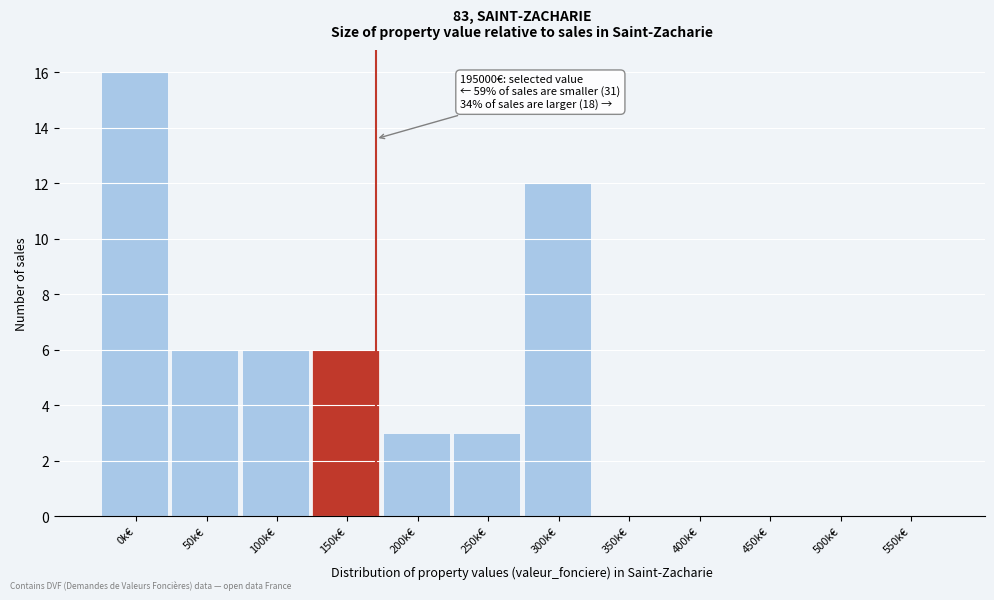

Reading left to right, extract all data points from this chart.

0k€=16	50k€=6	100k€=6	150k€=6	200k€=3	250k€=3	300k€=12	350k€=0	400k€=0	450k€=0	500k€=0	550k€=0